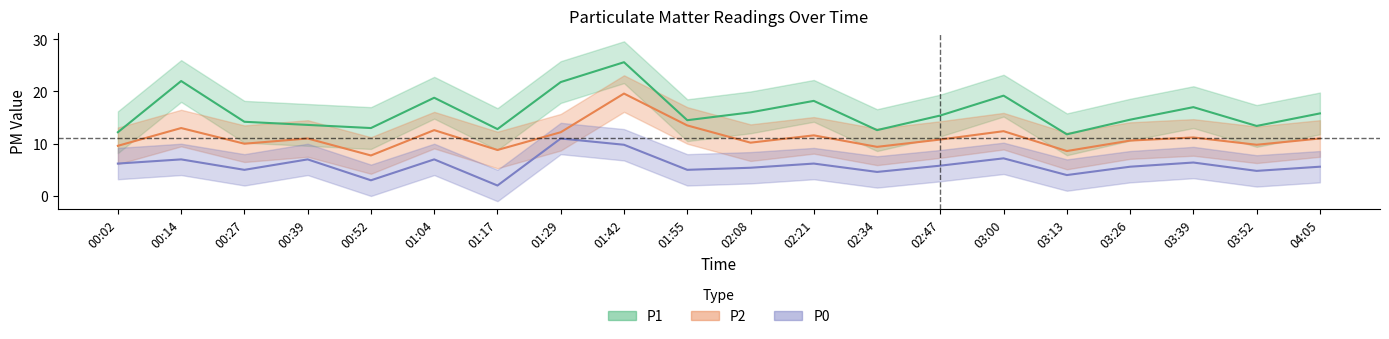

Reading right to left, what are all the values shown in this chart?

P1: 15.8	13.4	17.0	14.6	11.8	19.2	15.4	12.6	18.2	16.0	14.5	25.6	21.8	12.8	18.8	13.0	13.6	14.2	22.0	12.2
P2: 11.0	9.8	11.2	10.6	8.6	12.4	10.8	9.4	11.6	10.2	13.5	19.6	12.2	8.8	12.6	7.8	11.0	10.0	13.0	9.6
P0: 5.6	4.8	6.4	5.6	4.0	7.2	5.8	4.6	6.2	5.4	5.0	9.8	11.0	2.0	7.0	3.0	7.0	5.0	7.0	6.2